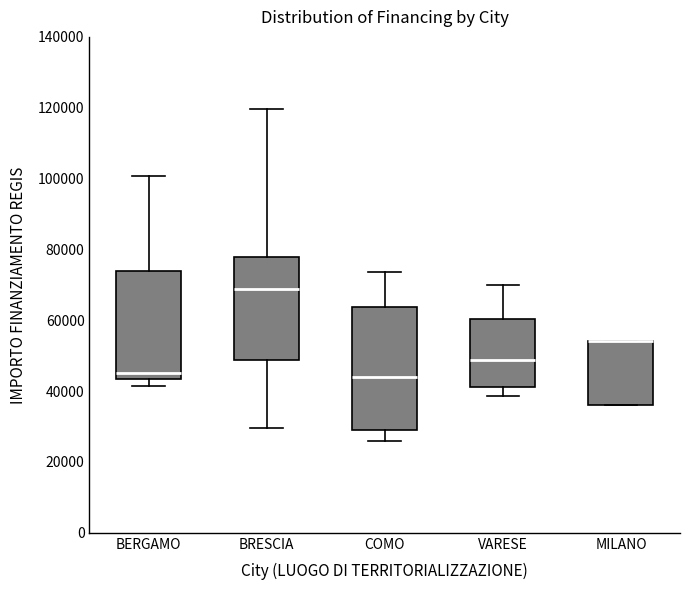

Reading left to right, read every box against the y-axis: the position of its median line, the range the box covers, and the ends of its whiskers. The values are not printed on the chart, so give them approximately, as read against the axis.

BERGAMO: median 44000 (just above the box's lower edge), box 44000 to 74000, whiskers 42000 to 100000
BRESCIA: median 68000, box 48000 to 78000, whiskers 30000 to 120000
COMO: median 44000, box 30000 to 64000, whiskers 26000 to 74000
VARESE: median 48000, box 42000 to 60000, whiskers 38000 to 70000
MILANO: median 54000 (drawn on the box's upper edge), box 36000 to 54000, whiskers 36000 to 54000